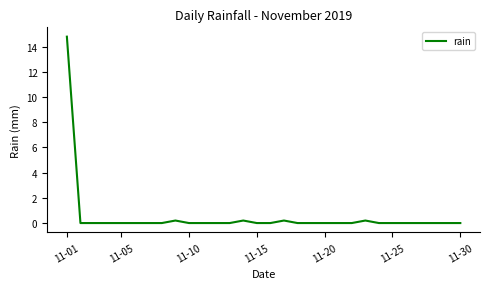

What is the sum of all values?

15.6